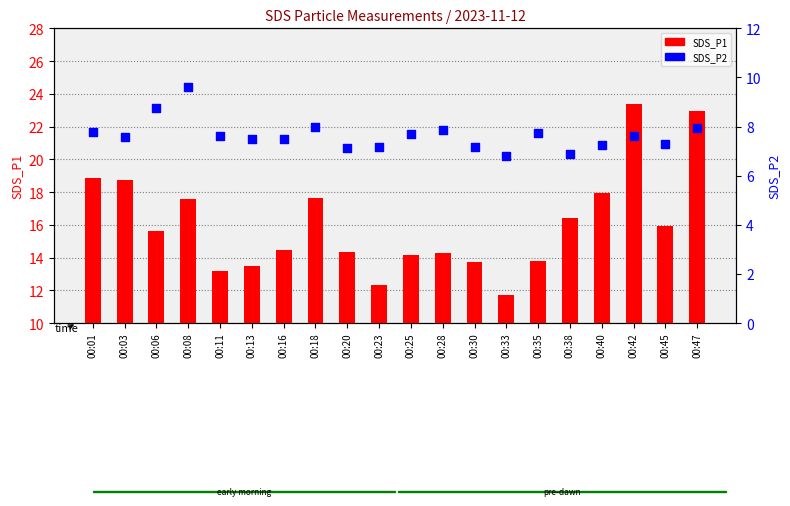

What are all the series names shown in the legend?

SDS_P1, SDS_P2